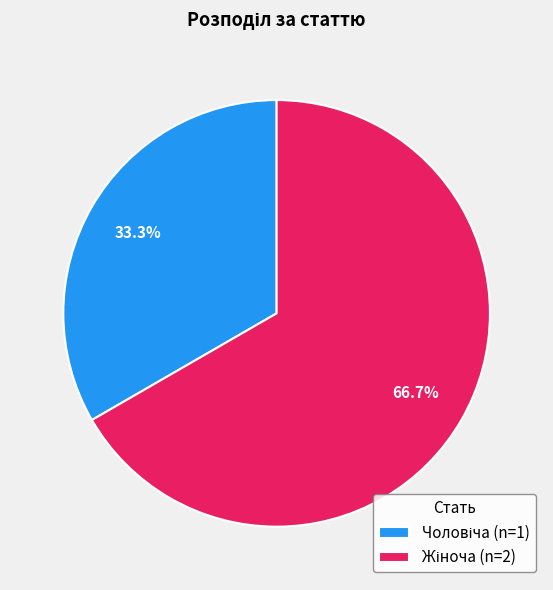

Is there any slice that represents more than half of the pie?

Yes